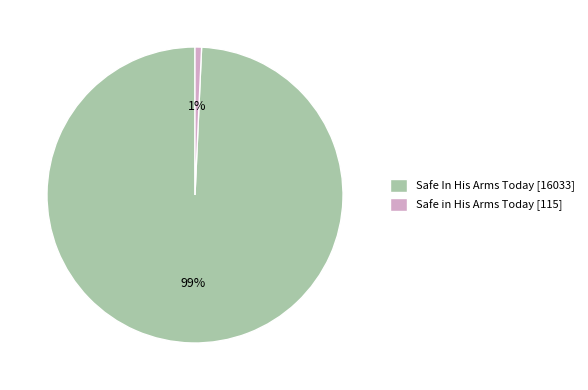

The Safe In His Arms Today slice represents 99% of the pie. True or false?

True